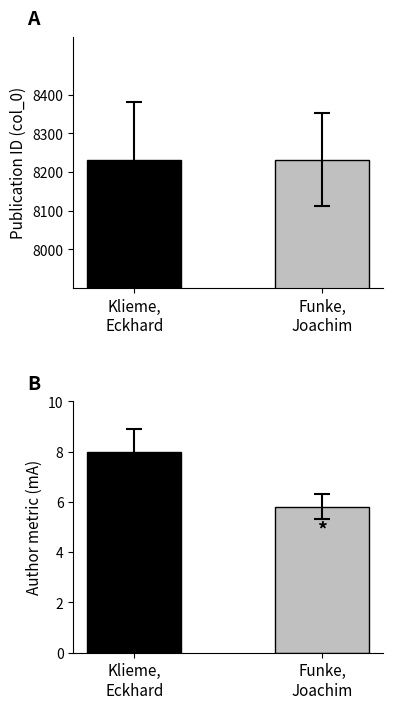

Rank the series at Funke,
Joachim from highest to lowest value.

col_0 values, author metric